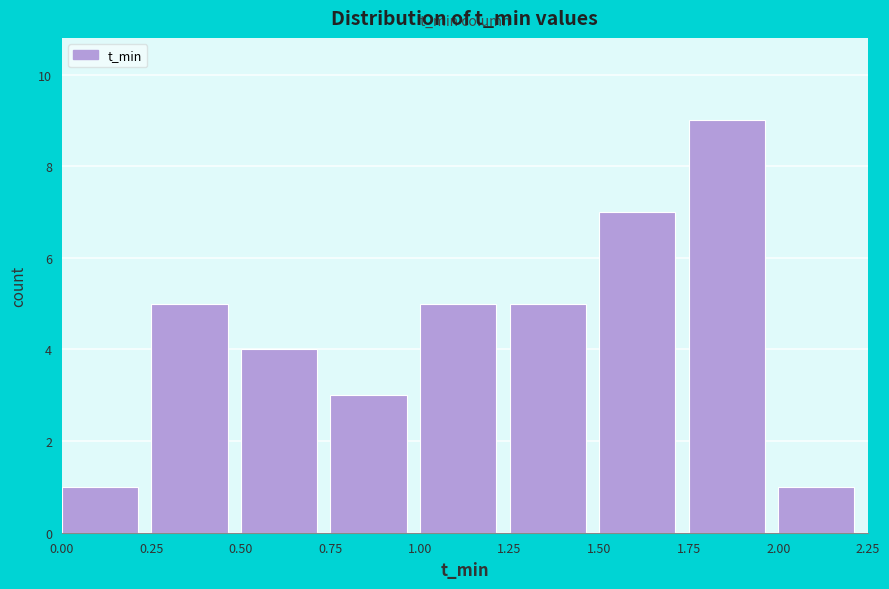

Which range on the x-axis has the tallest bar?

1.75 to 2.00